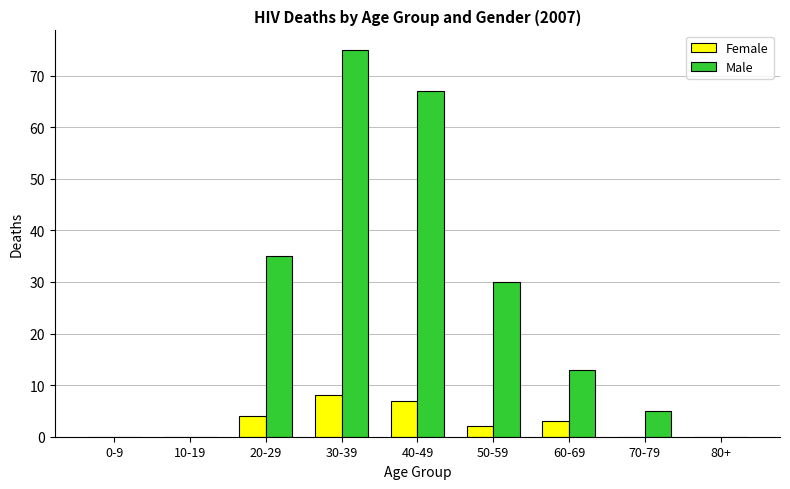

What are all the series names shown in the legend?

Female, Male